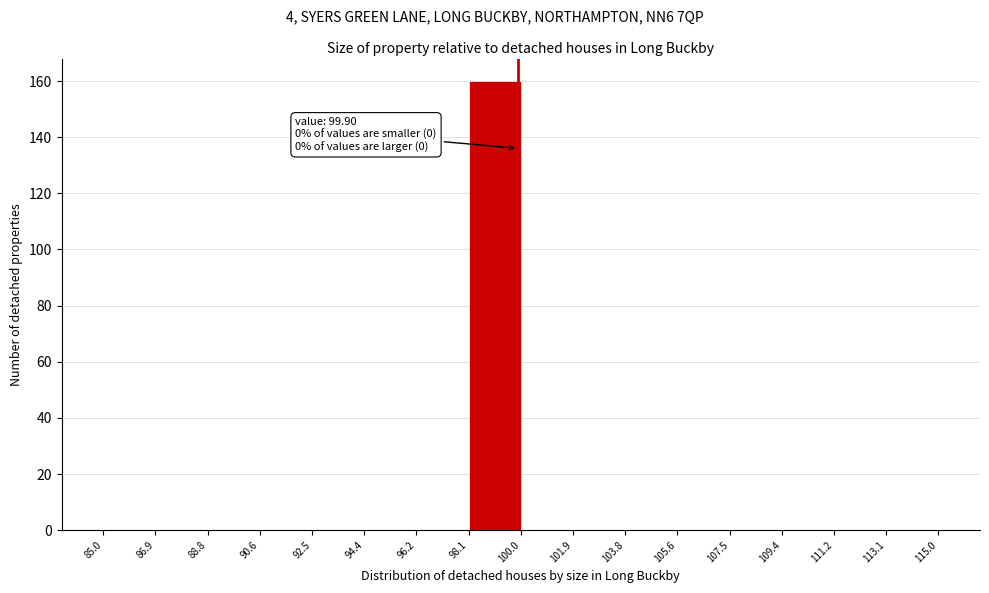

Over which range of the x-axis is the bar tallest?

98.1 to 100.0